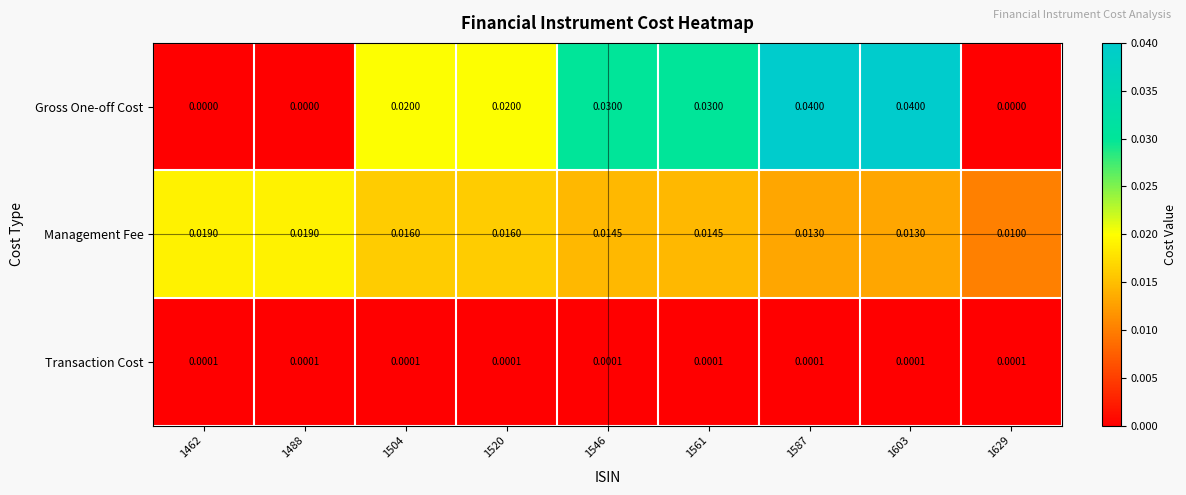

Rank the series by their average value, from lowest to highest.

Transaction Cost, Management Fee, Gross One-off Cost